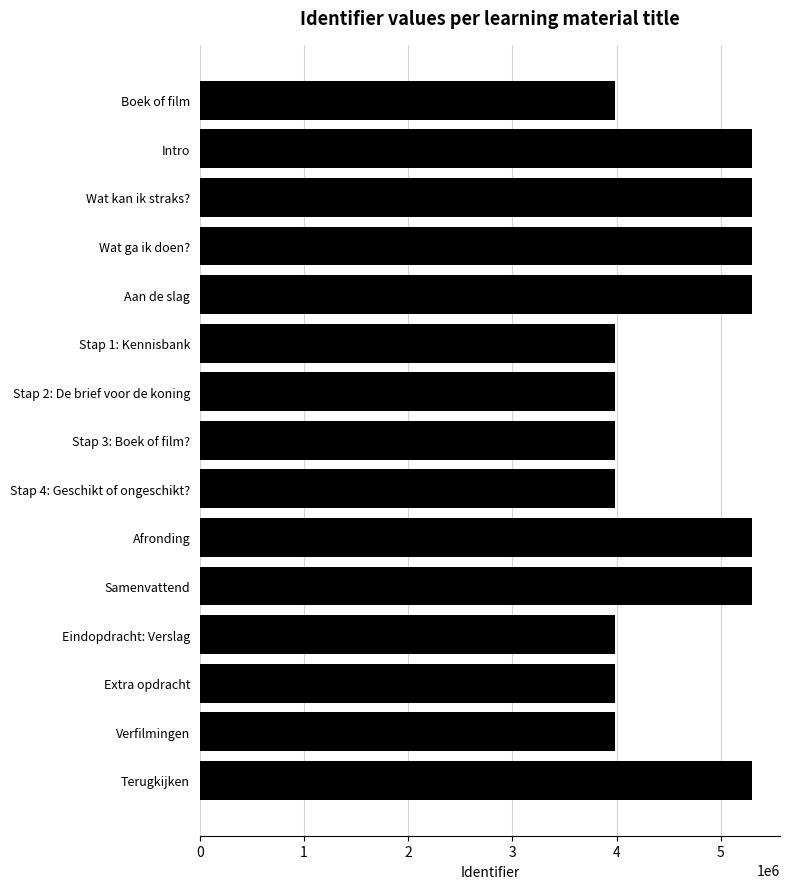

True or false: the data shows 8390901 at Samenvattend.

False